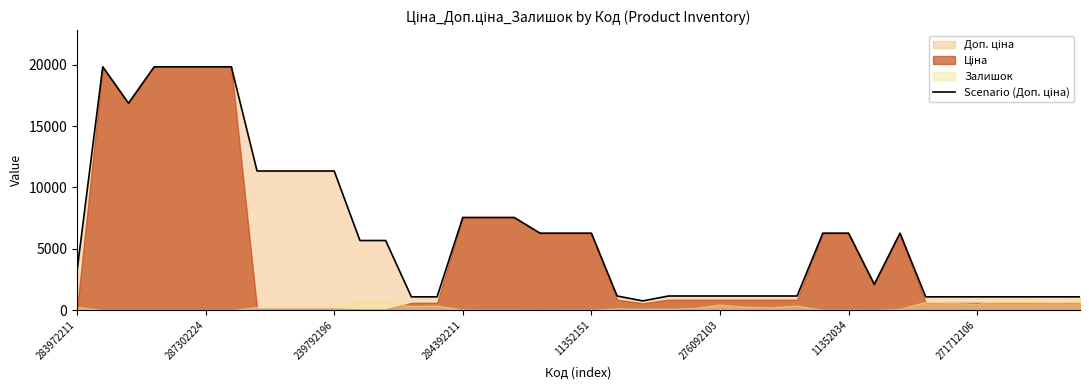

Rank the categories by value from lowest to highest.

22, 13, 14, 33, 34, 35, 36, 37, 38, 39, 21, 23, 24, 25, 26, 27, 28, 31, 283972211, 11, 12, 18, 19, 20, 29, 30, 32, 15, 16, 17, 271712106, 8, 9, 10, 239792196, 287302224, 284392211, 11352151, 276092103, 11352034